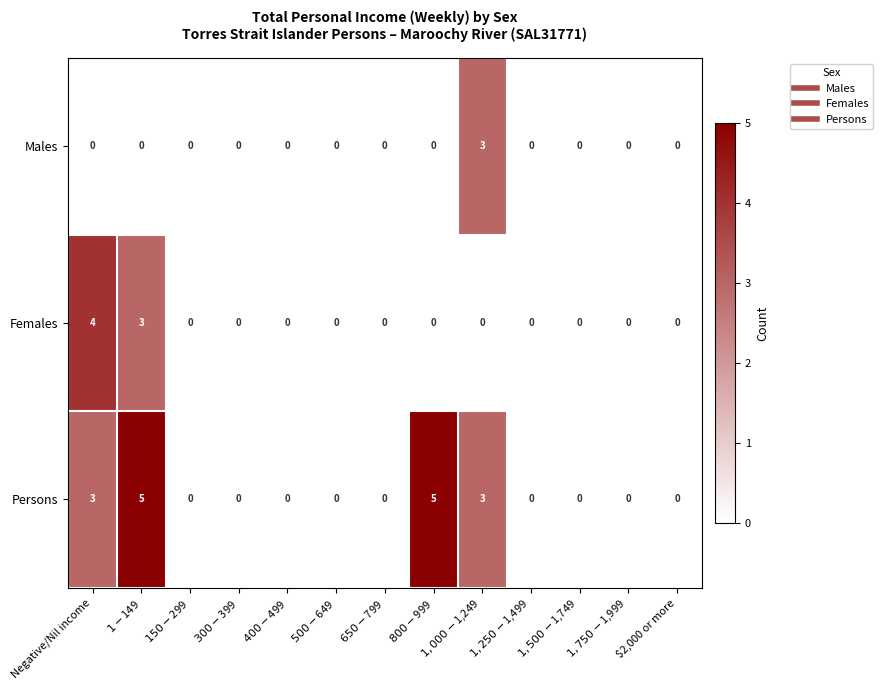

What is the greatest value displayed?

5